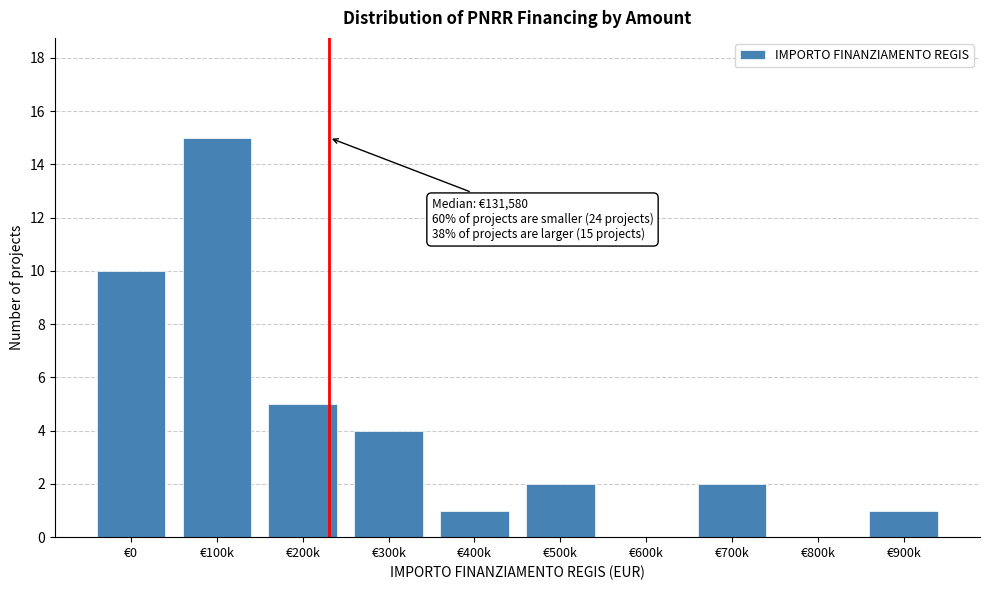

Reading left to right, extract all data points from this chart.

€0=10	€100k=15	€200k=5	€300k=4	€400k=1	€500k=2	€600k=0	€700k=2	€800k=0	€900k=1